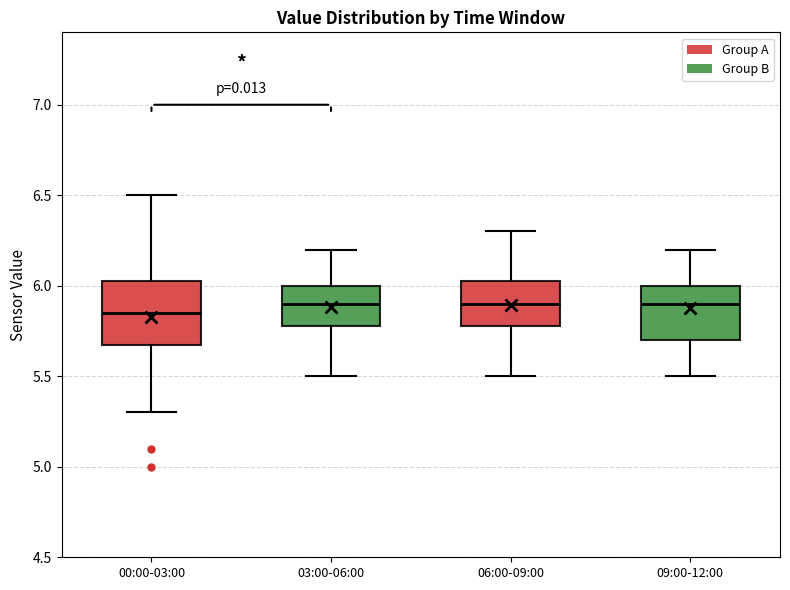

Reading left to right, transcribe this box plot: for each box, give where its median line is, the range the box spans, and where its two whiskers end, as read against the y-axis. The values are not printed on the chart, so give them approximately, as read against the axis.

00:00-03:00: median 5.85, box 5.70 to 6.05, whiskers 5.30 to 6.50
03:00-06:00: median 5.90, box 5.80 to 6.00, whiskers 5.50 to 6.20
06:00-09:00: median 5.90, box 5.80 to 6.05, whiskers 5.50 to 6.30
09:00-12:00: median 5.90, box 5.70 to 6.00, whiskers 5.50 to 6.20